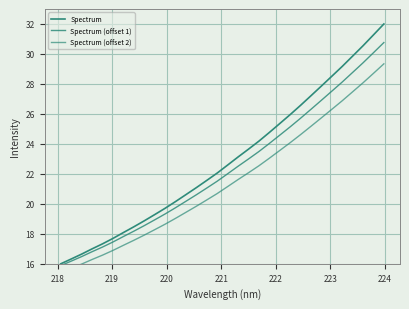

How many data points in Spectrum (offset 2) are above 21?

16